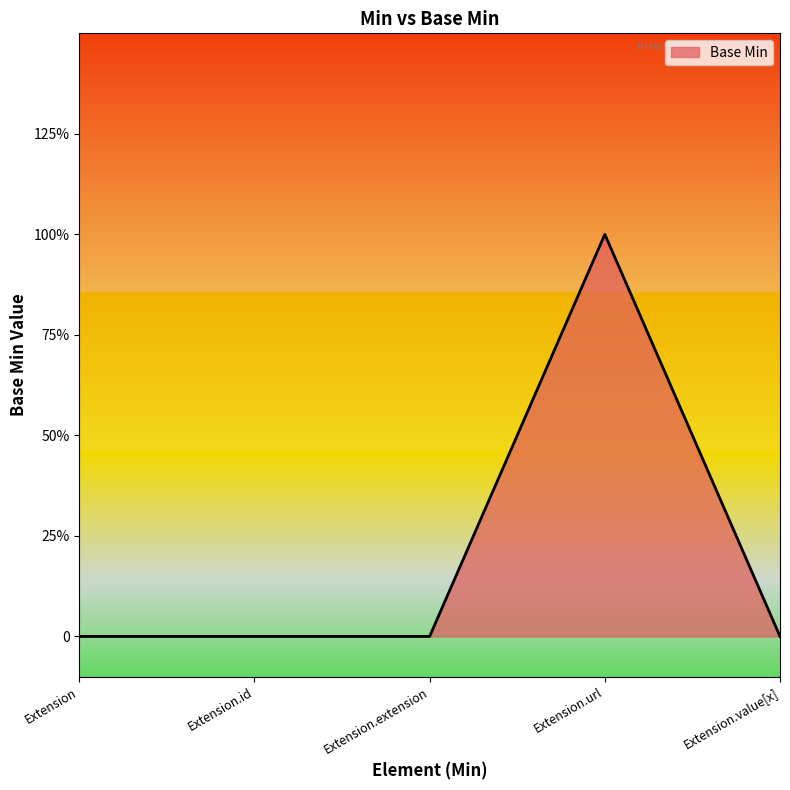

Is it true that the value at Extension is 0?

False